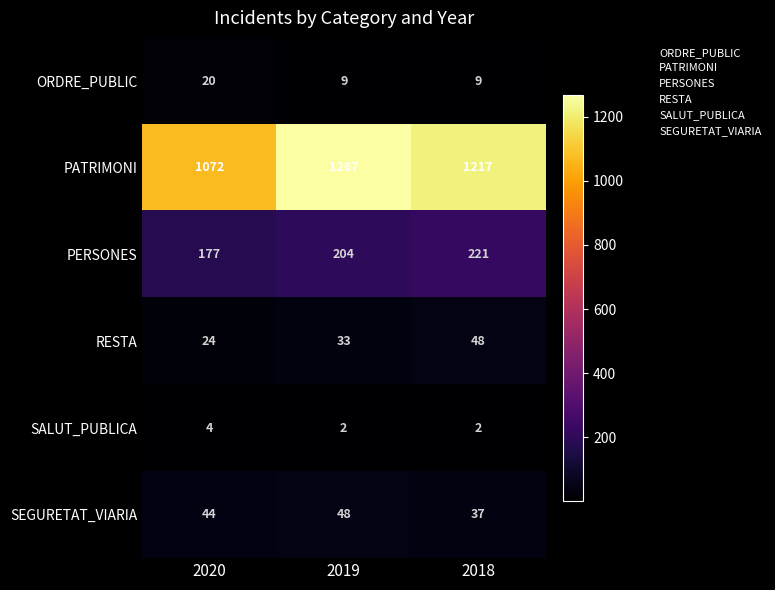

What is the sum of the SALUT_PUBLICA values at 2020 and 2019?

6